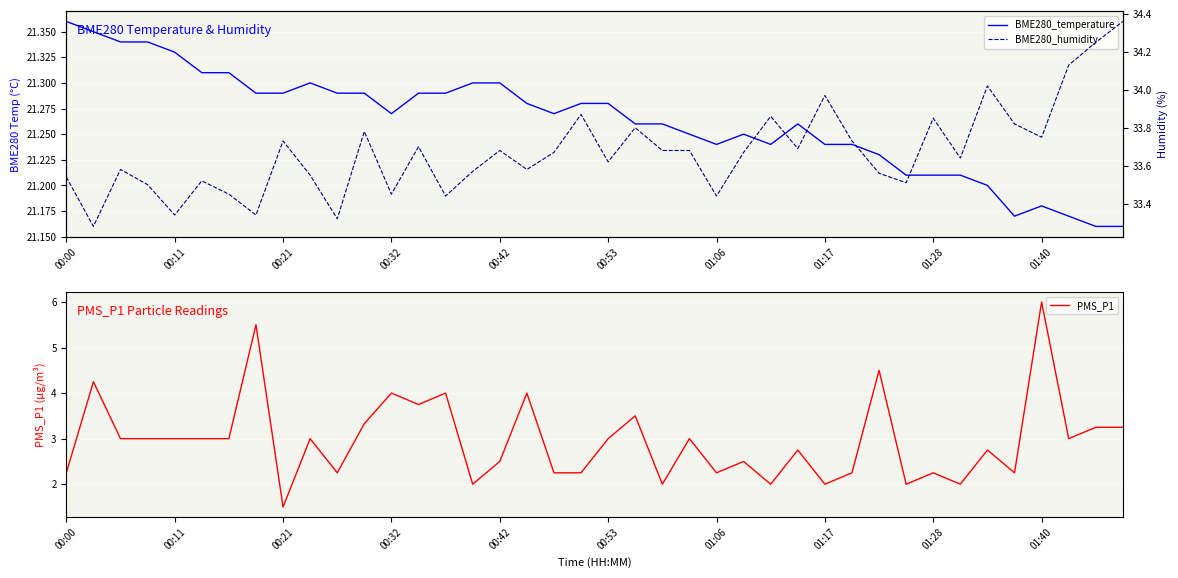

Which series has the largest range (max minus min)?

PMS_P1